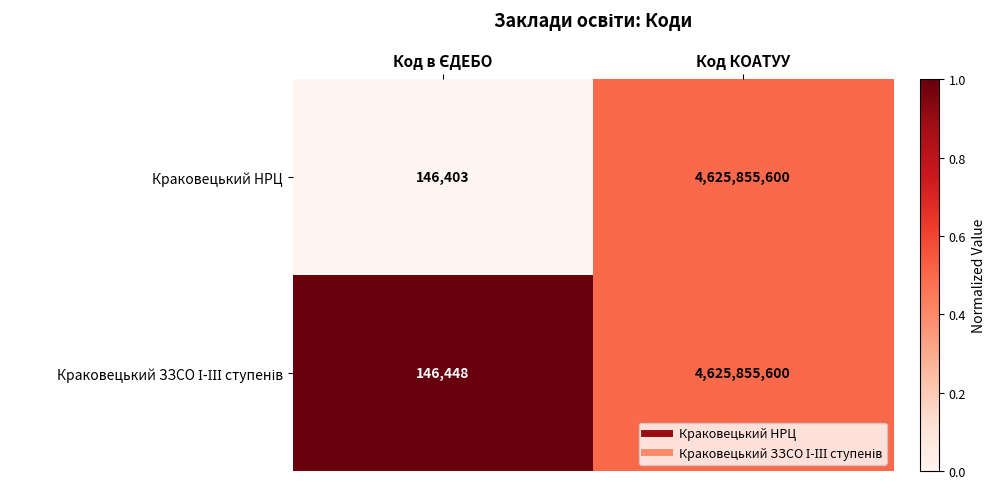

How many series are shown in this chart?

2